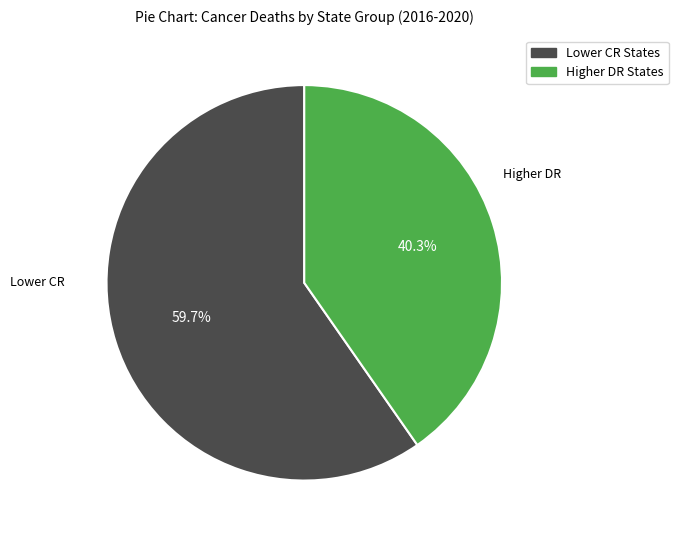

Which has a higher value, Lower CR States or Higher DR States?

Lower CR States